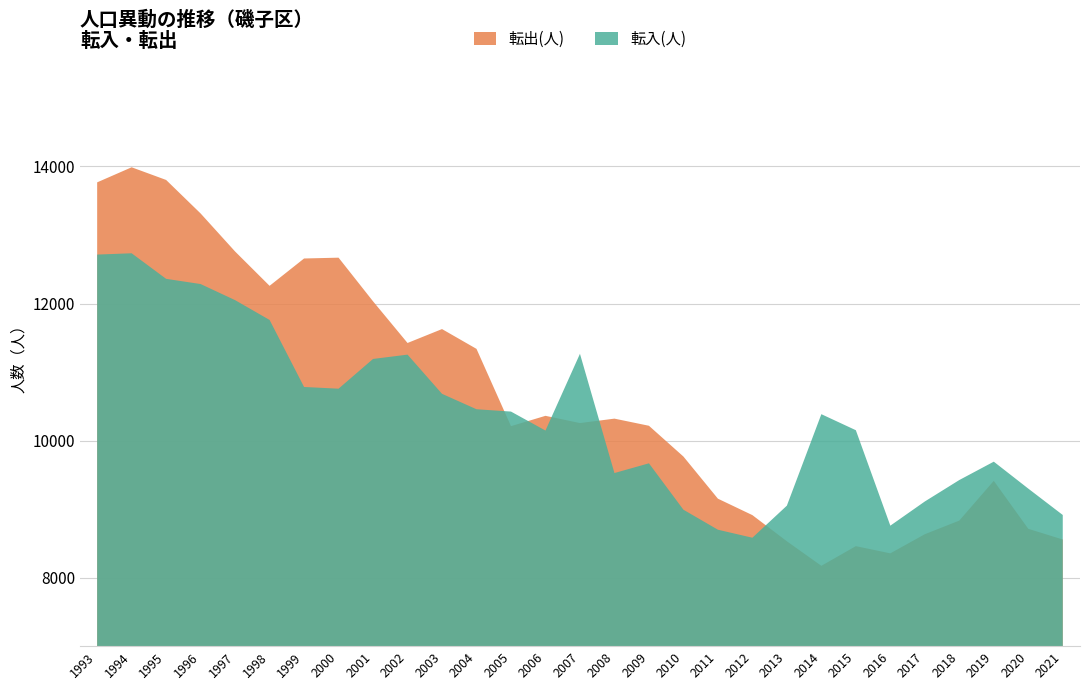

How many categories are shown in the chart?

29